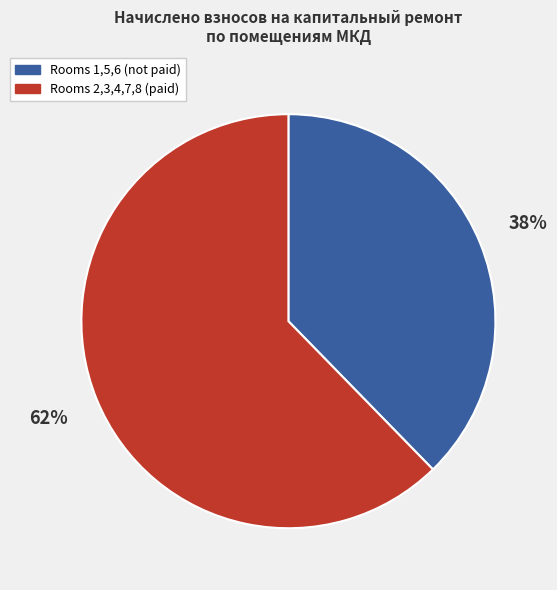

Does any single category account for the majority?

Yes